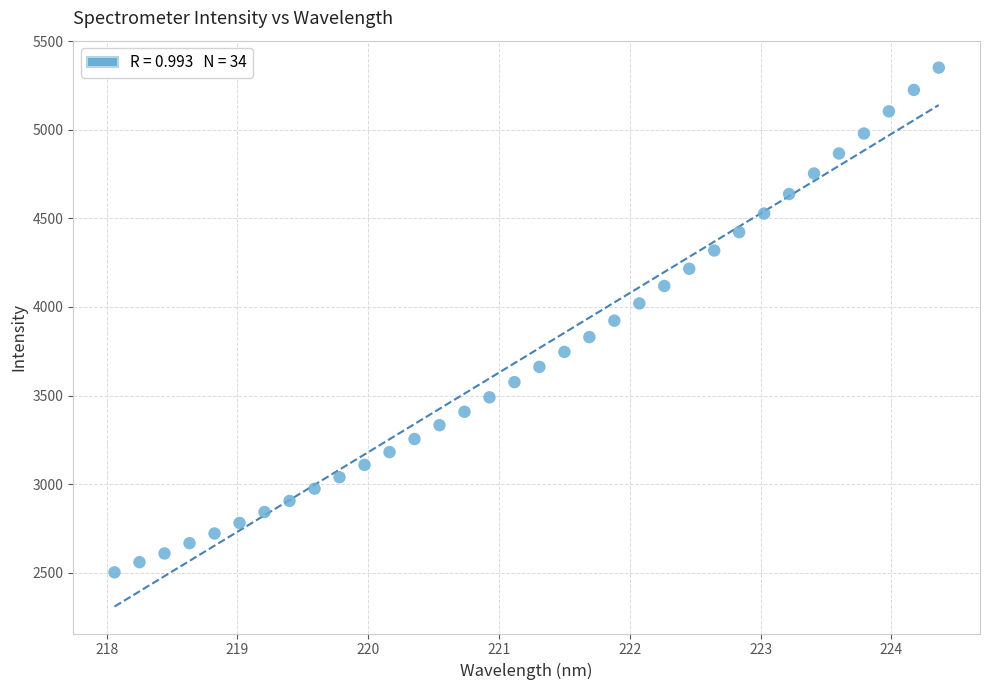

What is the range of Y values (max minus min)?

2850.9